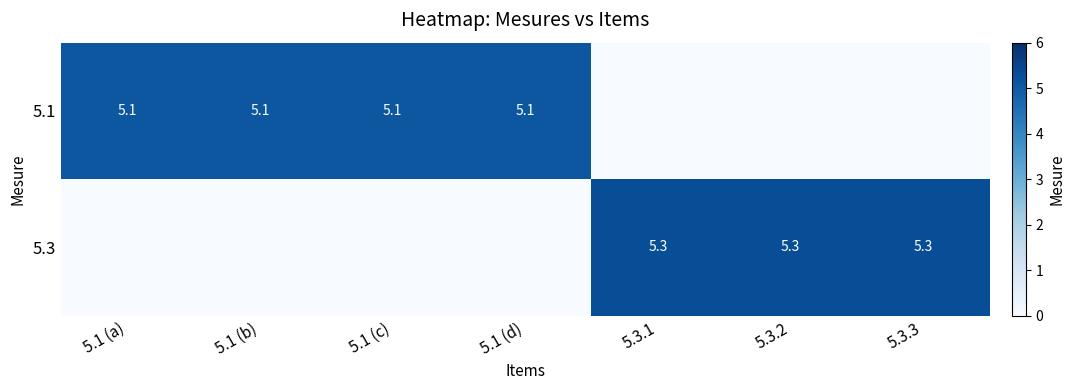

Is it true that 5.3 equals 5.3 at 5.3.2?

True